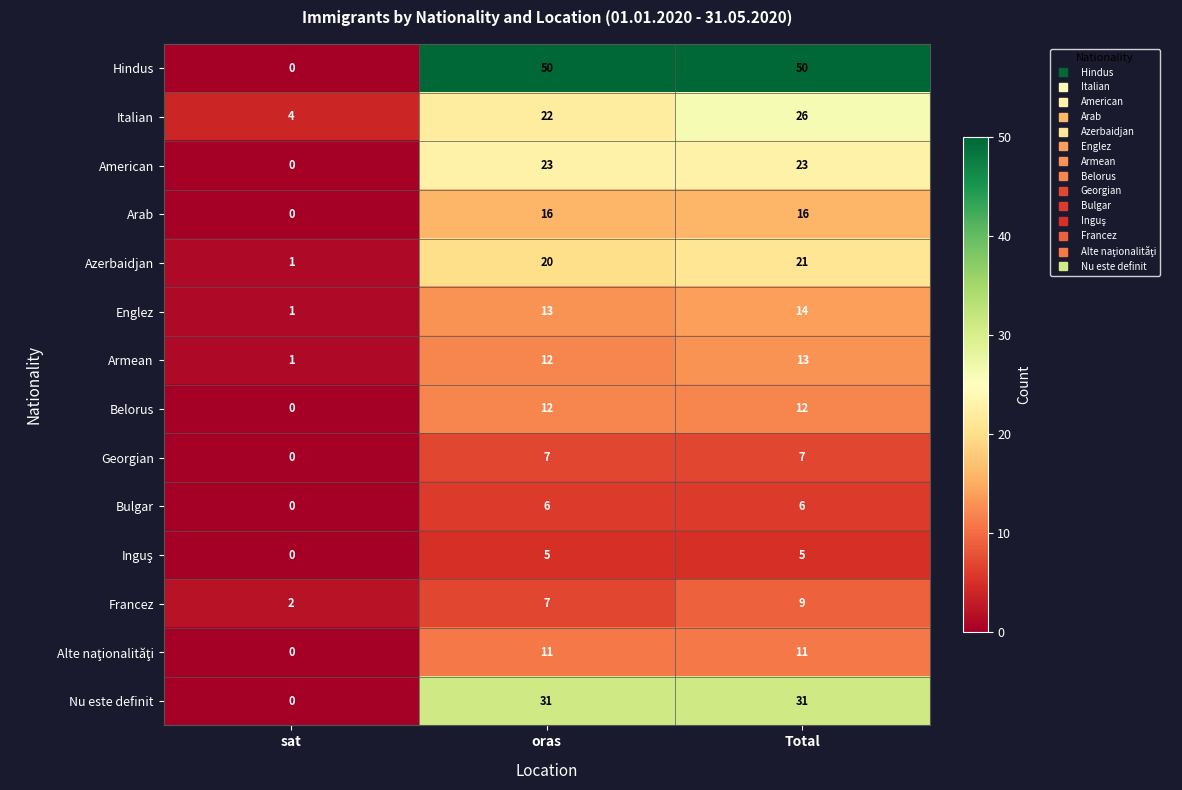

The value of Francez at oras is 12. True or false?

False